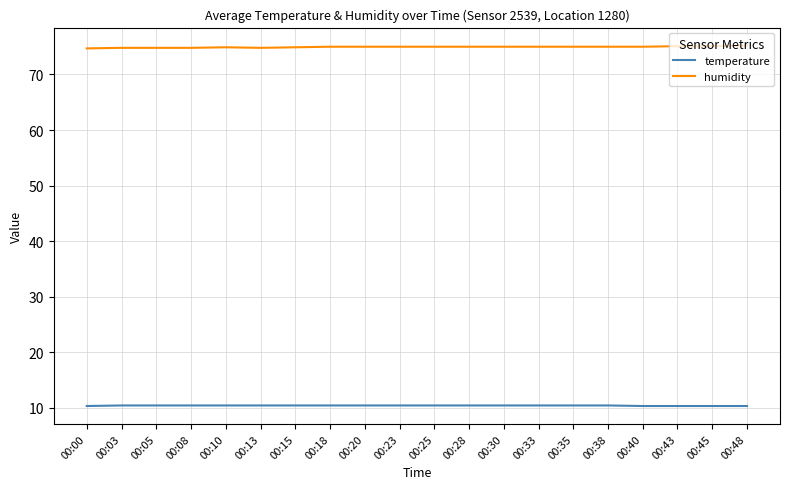

List the series in order of their overall mean, lowest first.

temperature, humidity